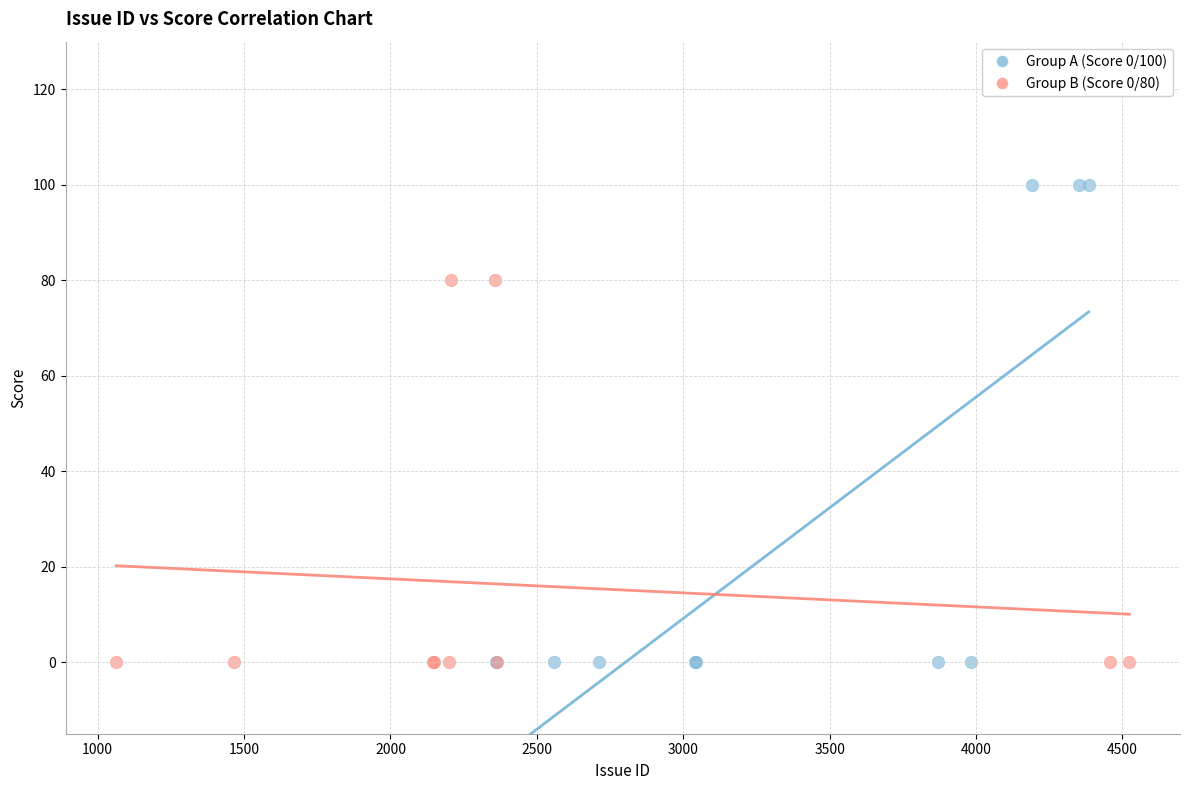

Which series contains the highest Y value?

Group A (Score 0/100)